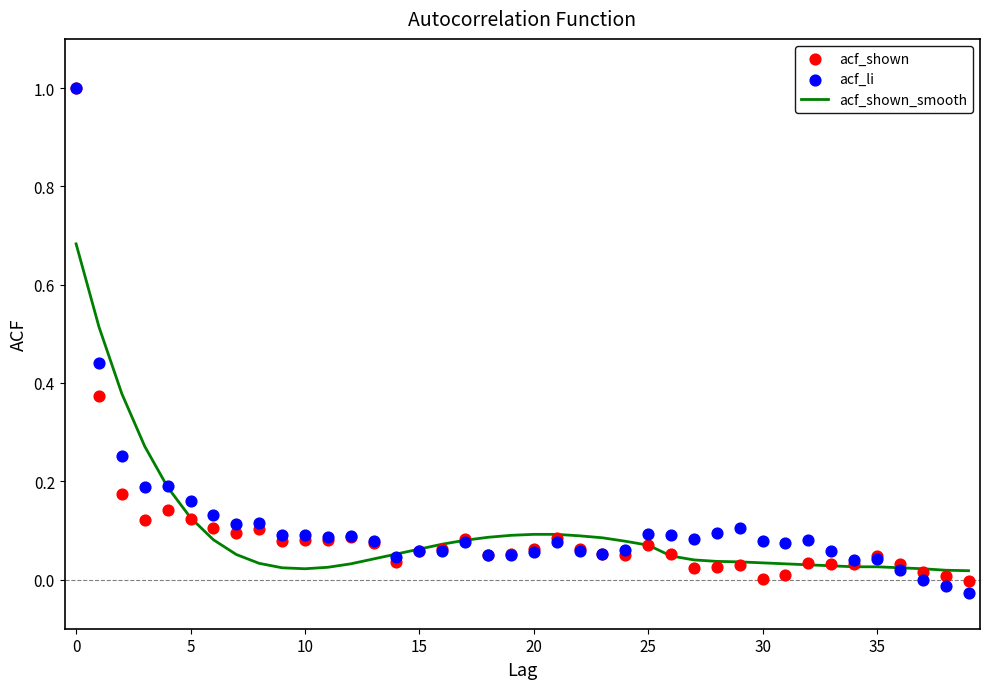

What is the total value across all series at 21?

0.3